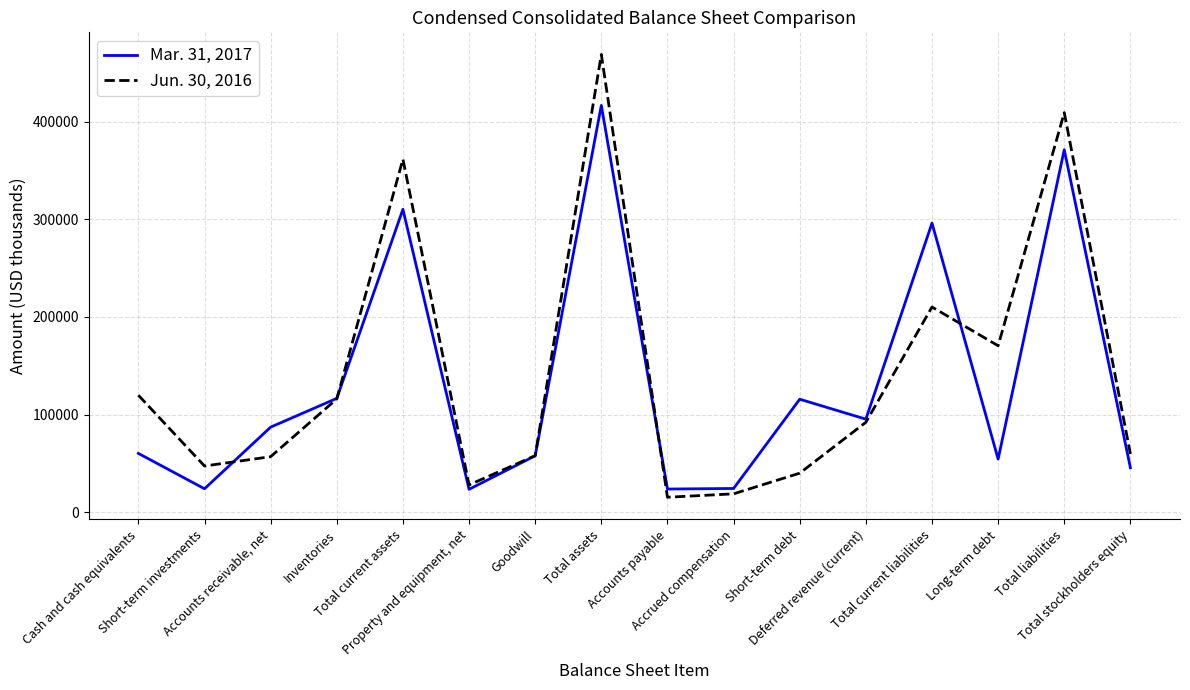

Read the Mar. 31, 2017 value at Total stockholders equity.

45456